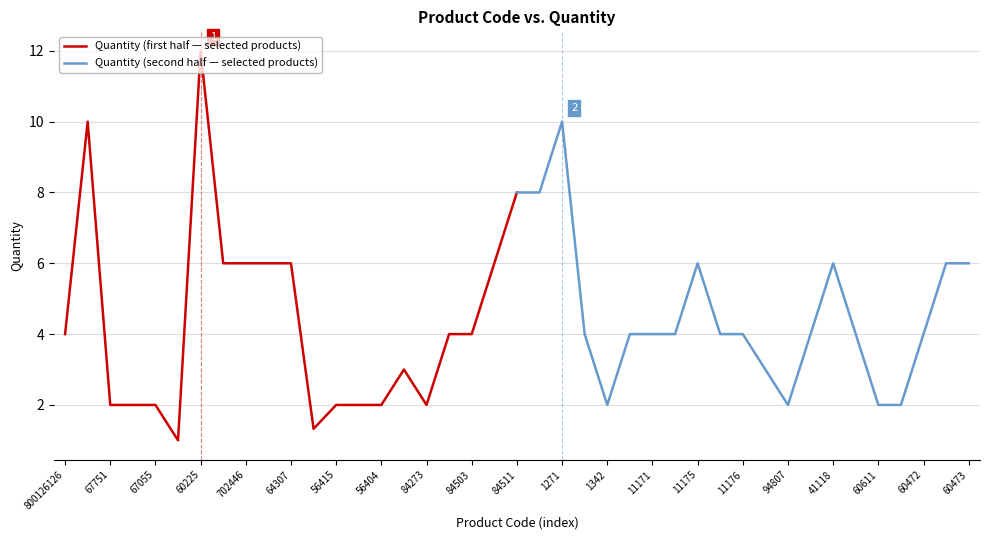

True or false: Quantity (first half — selected products) has a value of 10.2 at 64307.

False